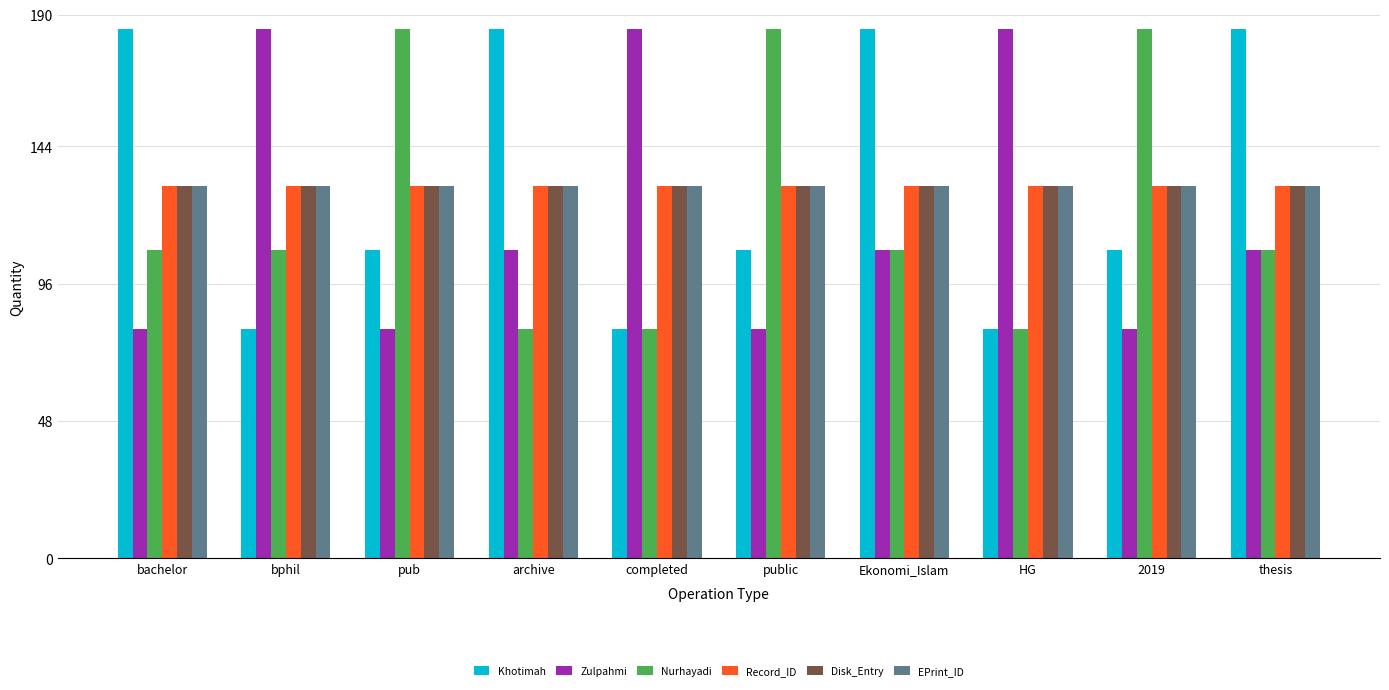

What is the spread (max minus min) of values at public?

105.0